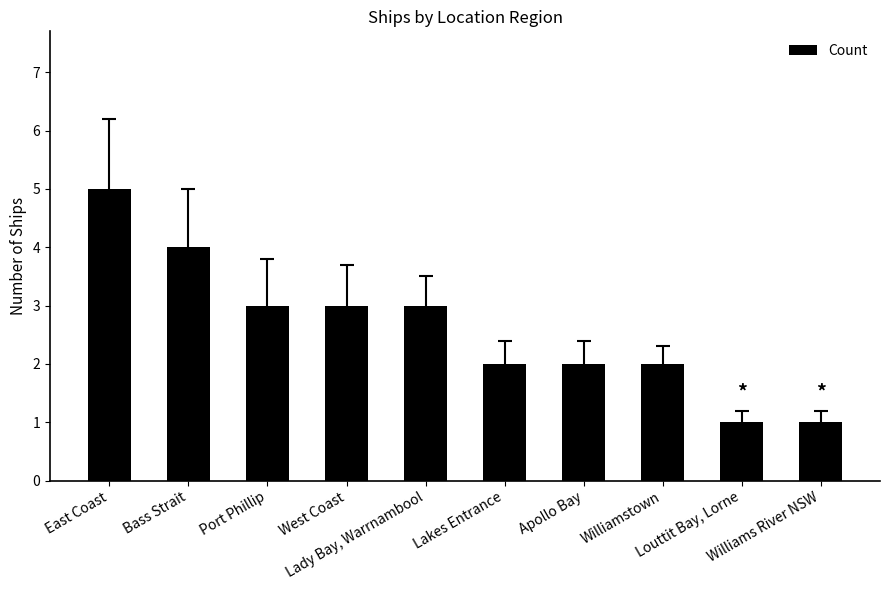

What is the difference between the second highest and second lowest values?

3